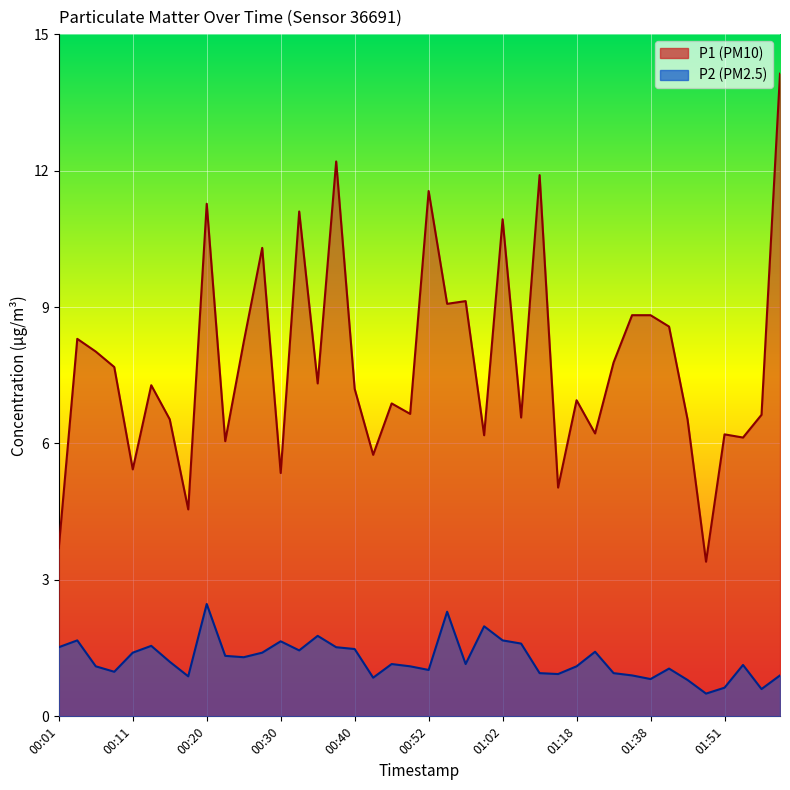

How many distinct data groups are displayed?

2